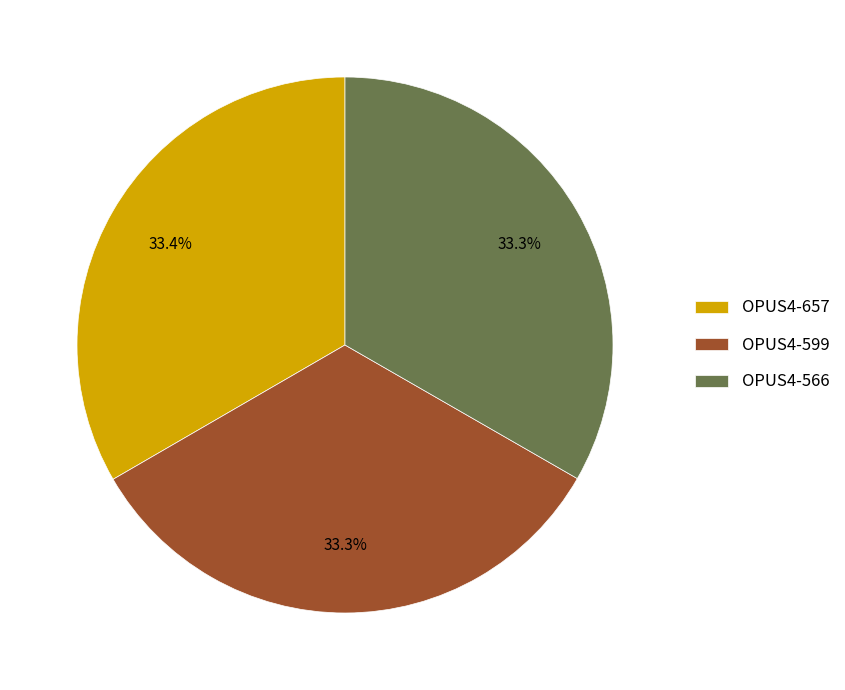

Is there a majority slice in this chart?

No